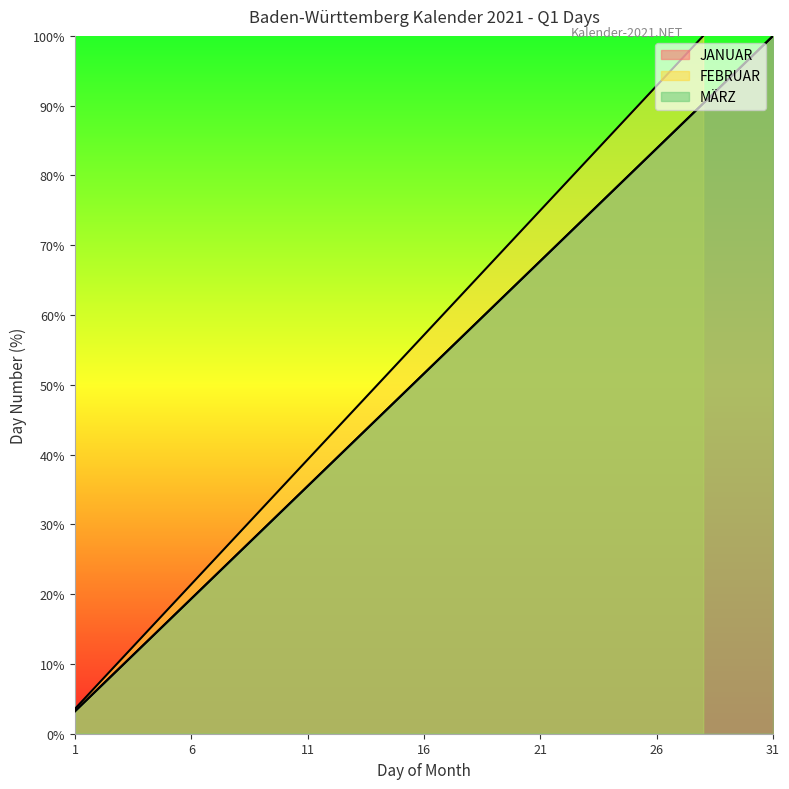

Which has a higher value, 17 or 6?

17